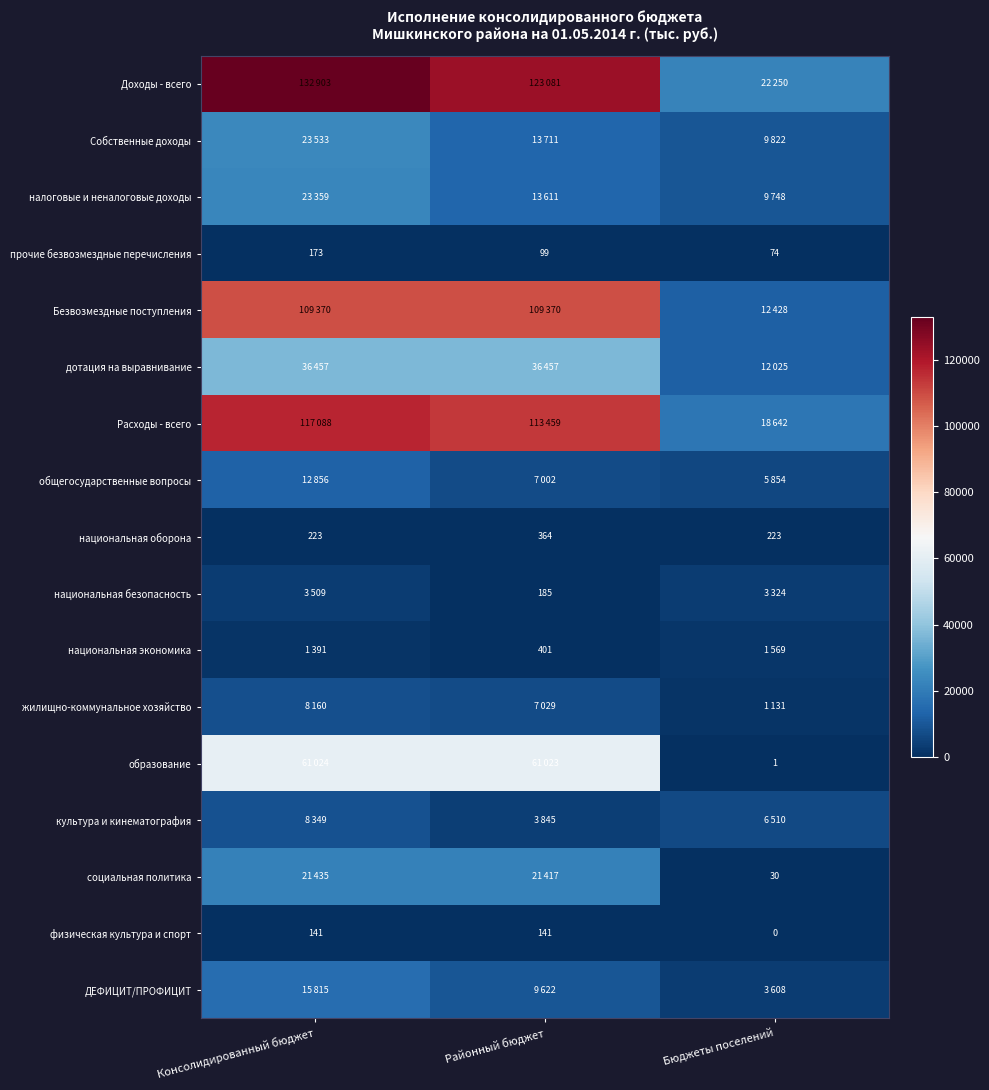

What is the average value of the физическая культура и спорт series?

94